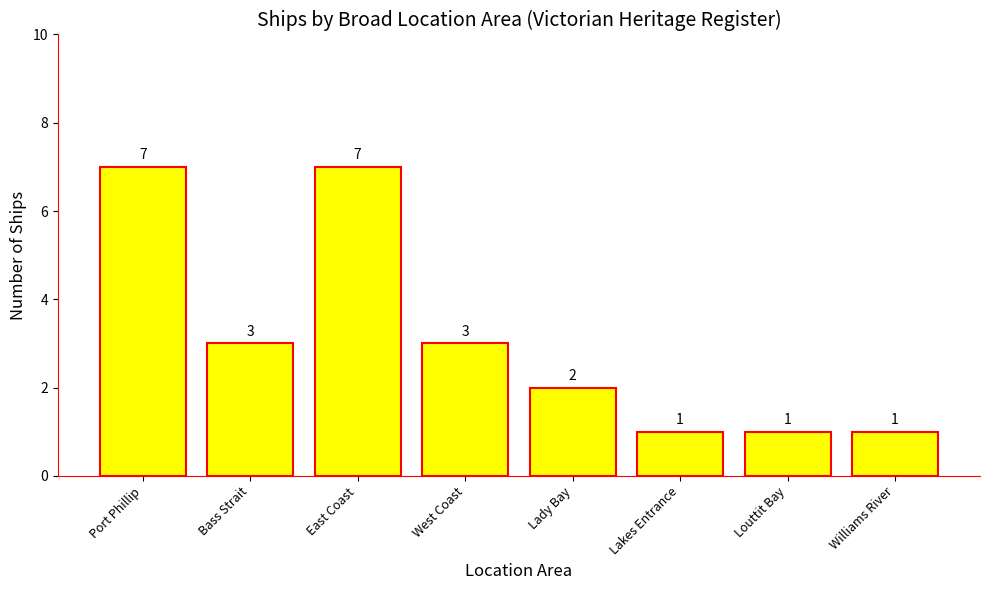

Does the chart contain stacked bars?

No